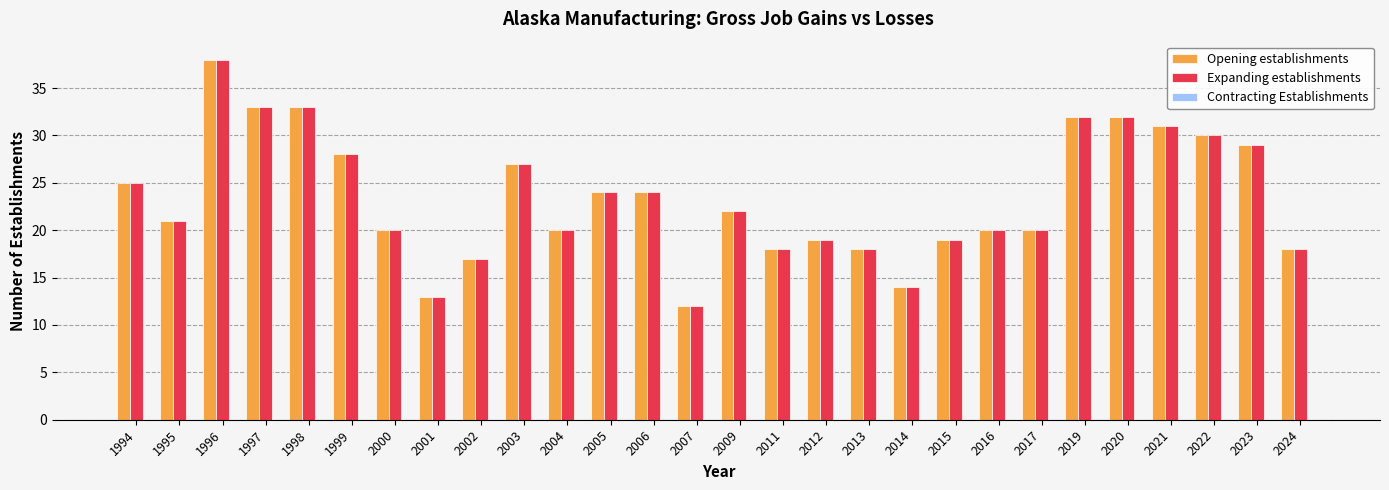

Is it true that Opening establishments equals 11 at 2019?

False